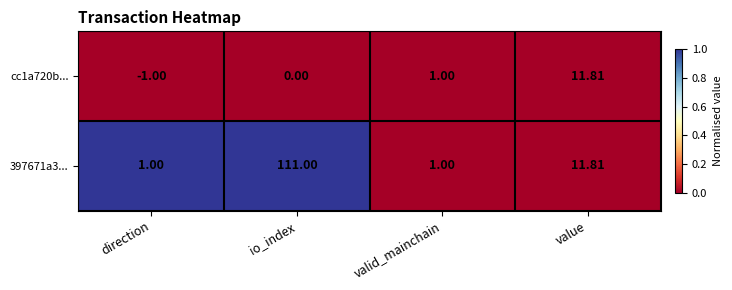

How many distinct data groups are displayed?

2